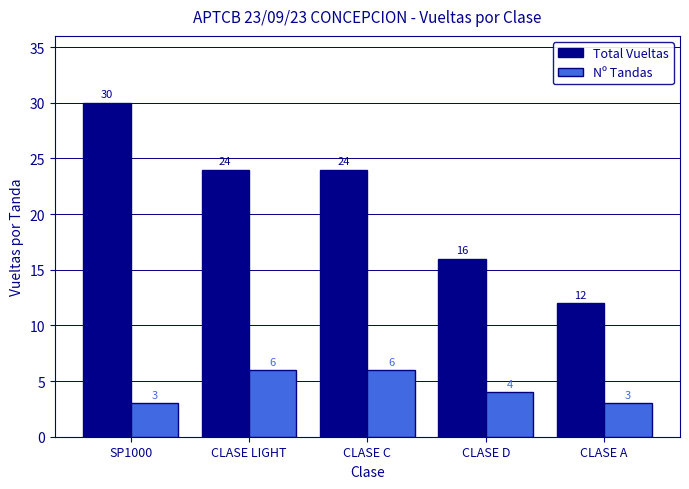

Where is Nº Tandas nearest to the value 4?

CLASE D